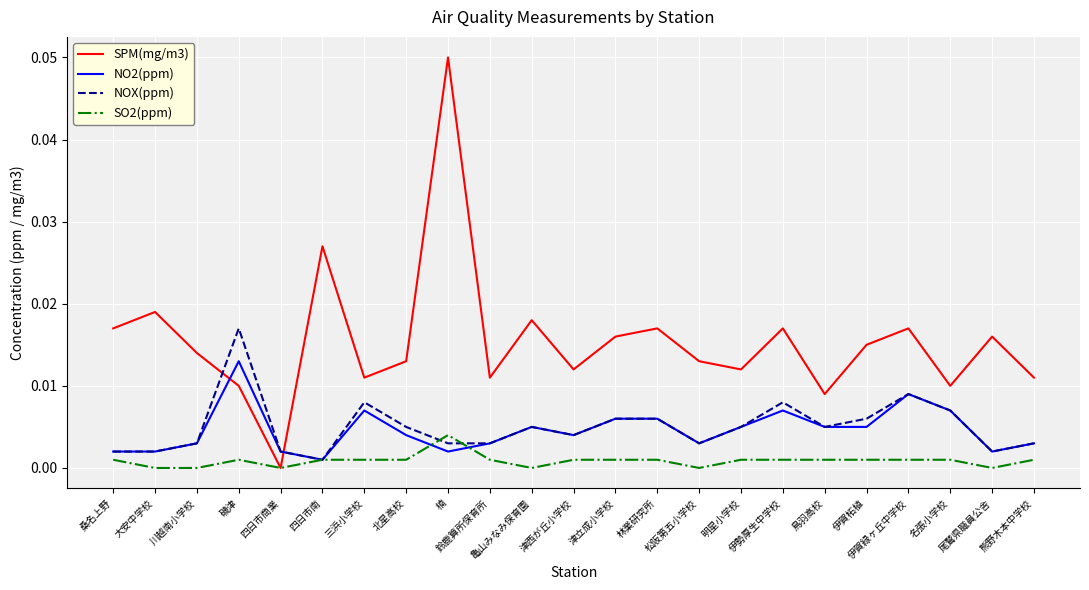

List the series in order of their peak value, highest first.

SPM(mg/m3), NOX(ppm), NO2(ppm), SO2(ppm)